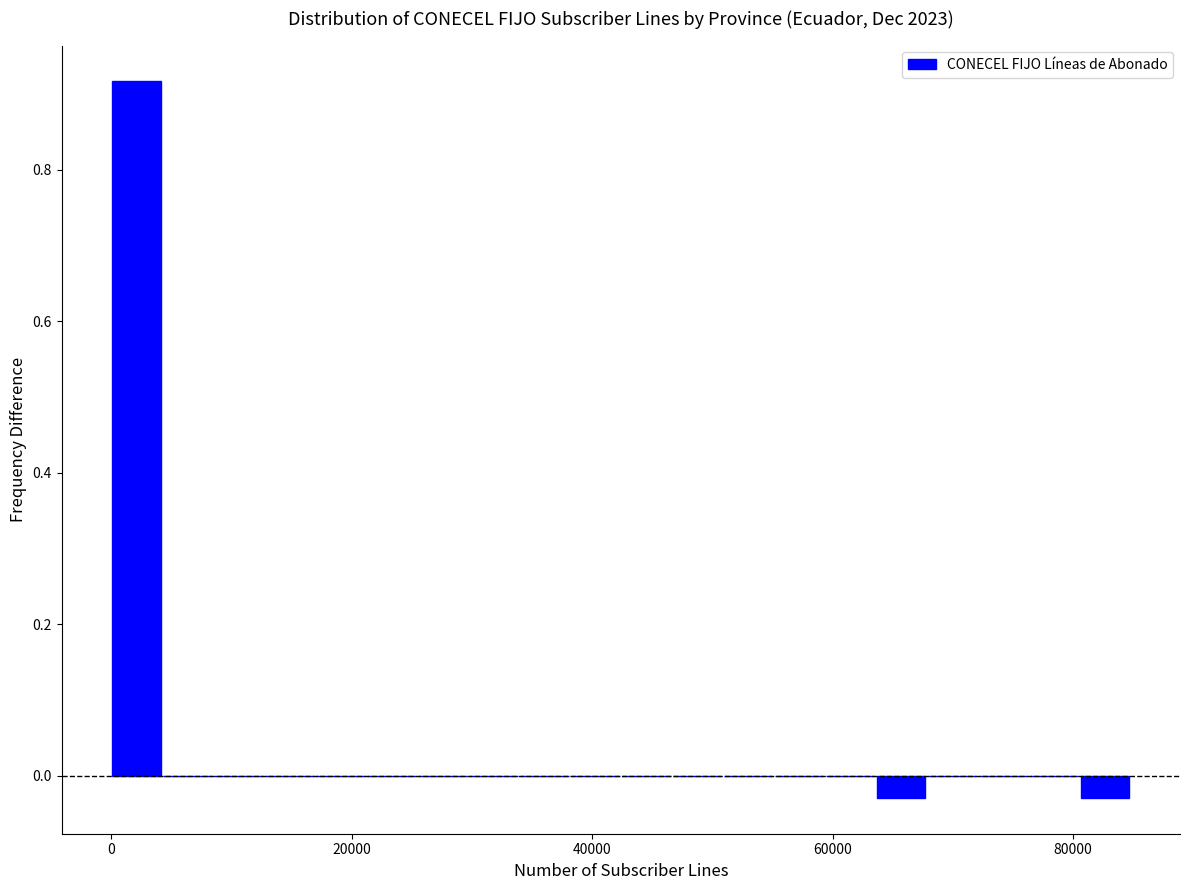

Around what value on the x-axis is the tallest bar? Give the approximate position of its centre, as read against the axis.

2000